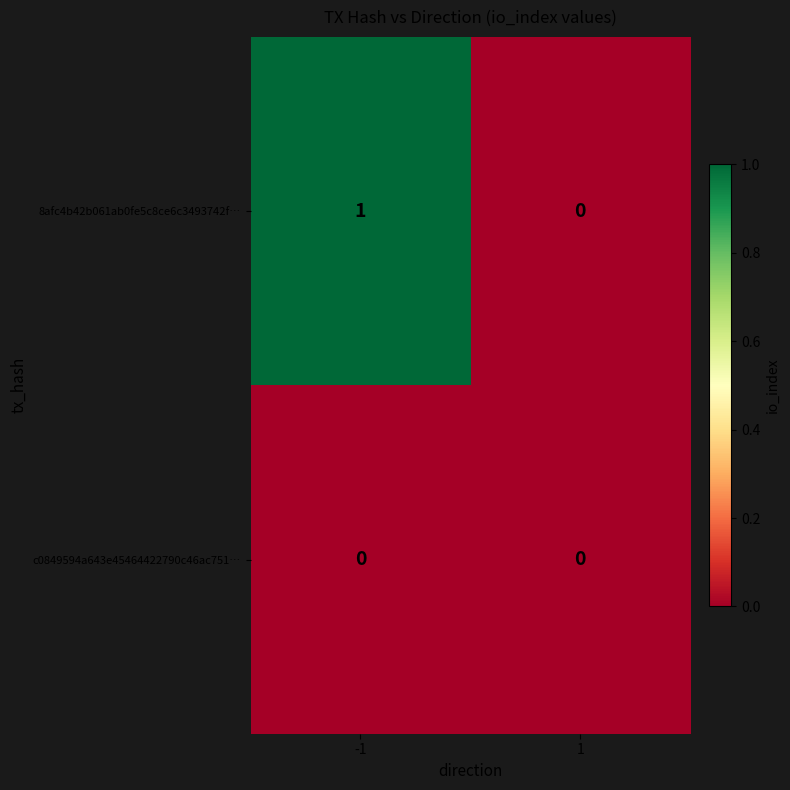

Reading left to right, extract all data points from this chart.

8afc4b42b061ab0fe5c8ce6c3493742f…: 1	0
c0849594a643e45464422790c46ac751…: 0	0